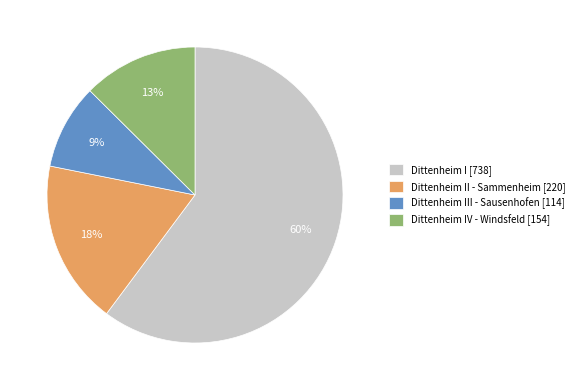

Does any single category account for the majority?

Yes